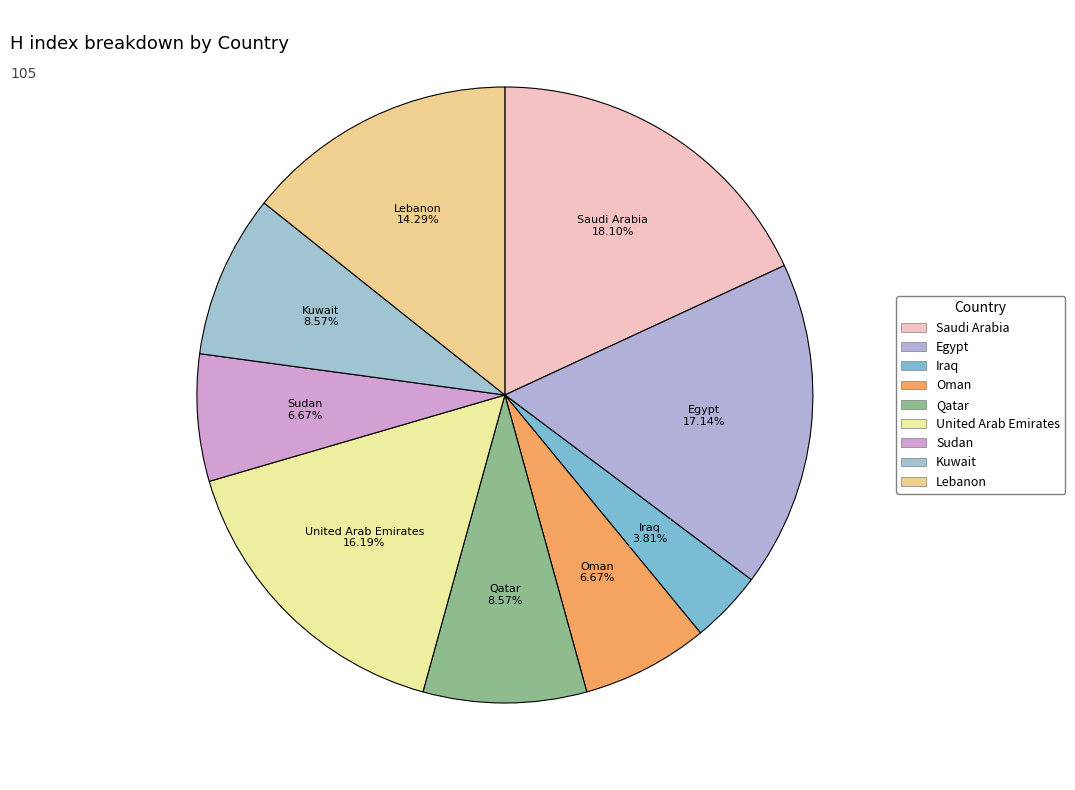

What percentage is the Egypt slice, to the nearest percent?

17%